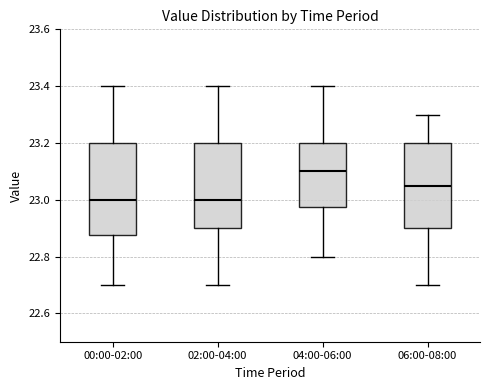

Reading left to right, transcribe this box plot: for each box, give where its median line is, the range the box spans, and where its two whiskers end, as read against the y-axis. The values are not printed on the chart, so give them approximately, as read against the axis.

00:00-02:00: median 23.00, box 22.88 to 23.20, whiskers 22.70 to 23.40
02:00-04:00: median 23.00, box 22.90 to 23.20, whiskers 22.70 to 23.40
04:00-06:00: median 23.10, box 22.98 to 23.20, whiskers 22.80 to 23.40
06:00-08:00: median 23.06, box 22.90 to 23.20, whiskers 22.70 to 23.30